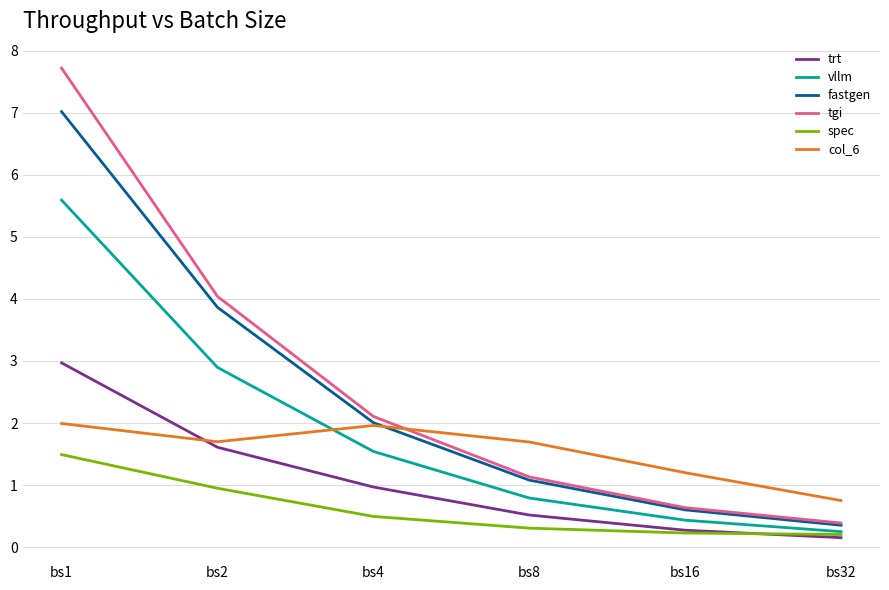

At how many categories does at least one series exceed 3?

2